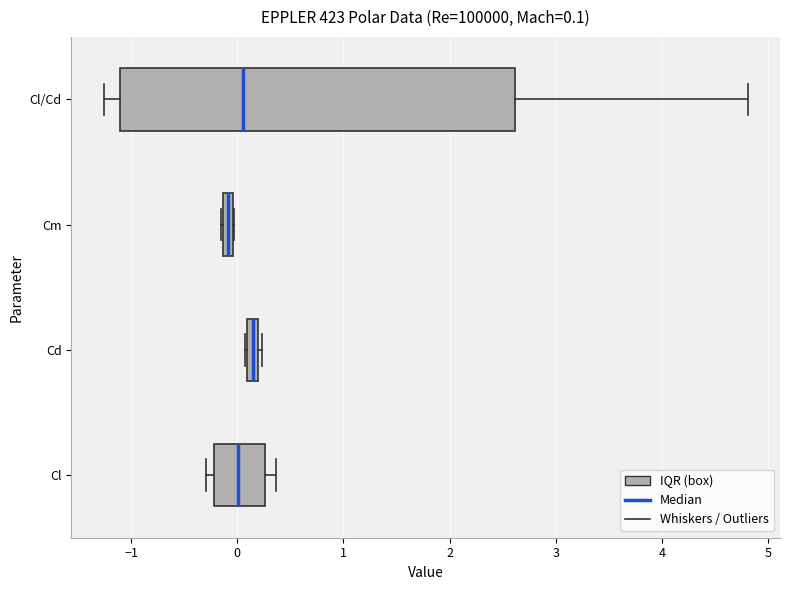

Which box is the widest, from its left edge to its right edge?

Cl/Cd